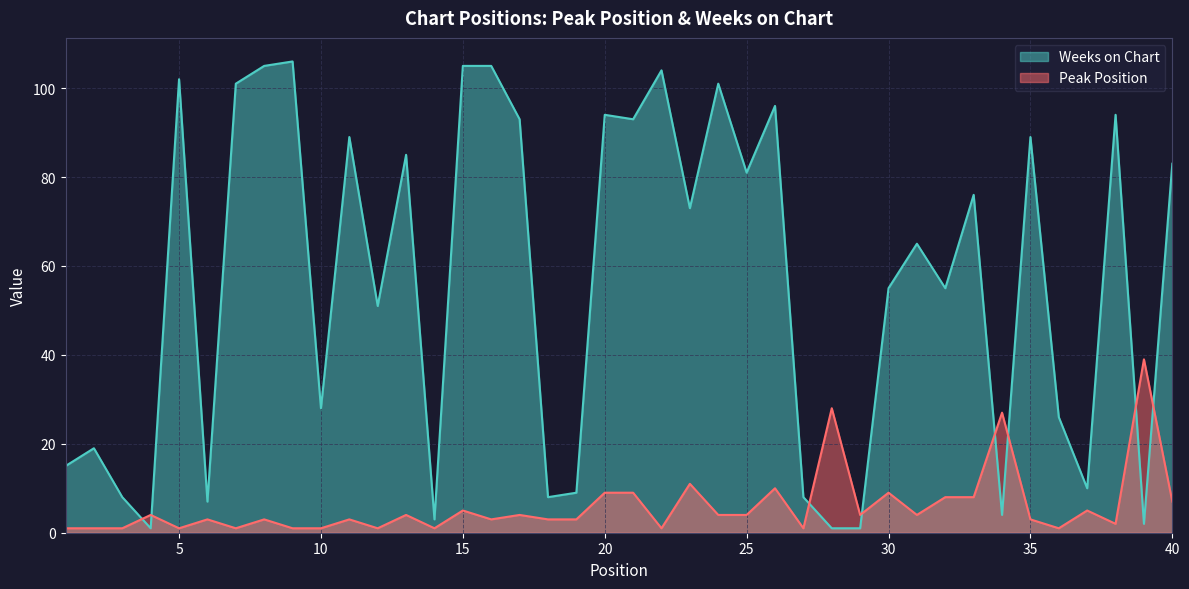

What is the total value across all series at 33?

84